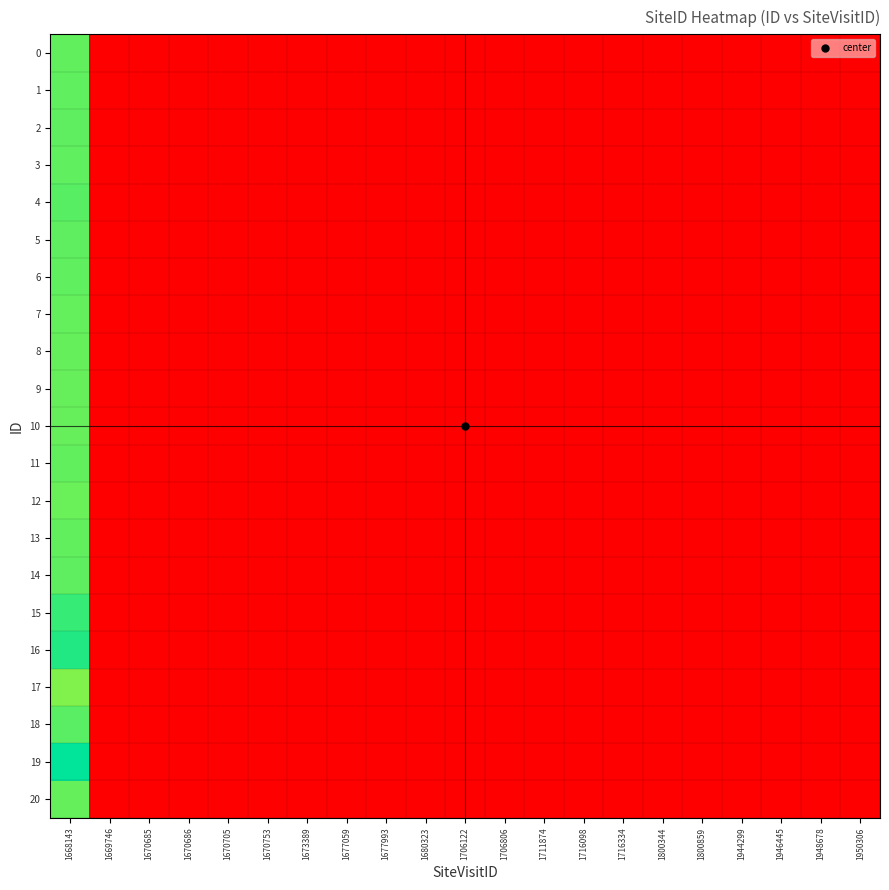

At 1668143, list the series in order from largest to smallest.

19, 16, 15, 4, 18, 14, 5, 2, 6, 3, 1, 0, 13, 11, 7, 20, 8, 10, 9, 12, 17